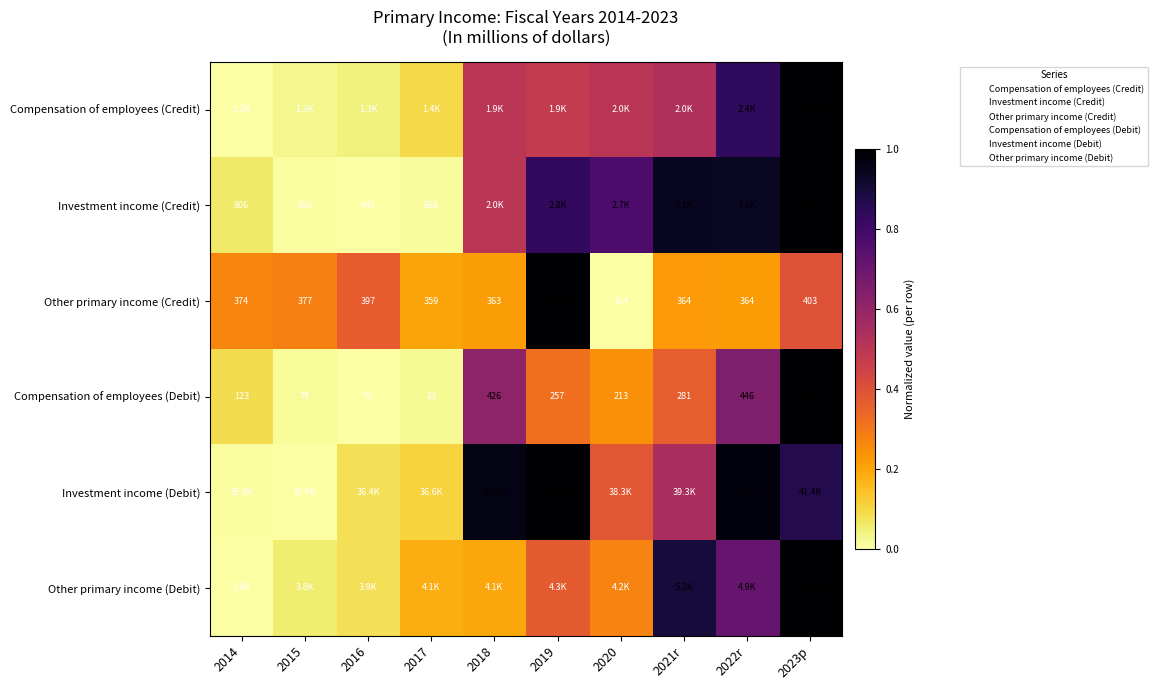

The Compensation of employees (Credit) series shows 0.4 at 2014. True or false?

False